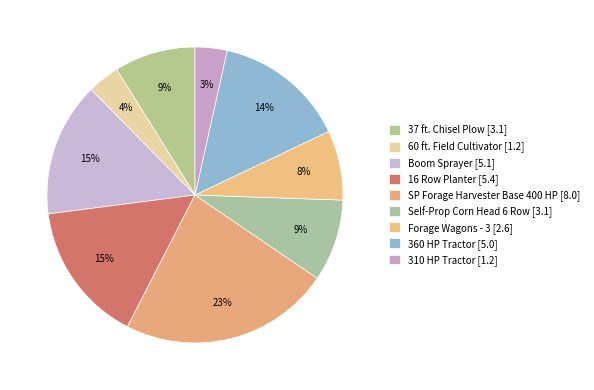

Is 60 ft. Field Cultivator the majority of the pie?

No